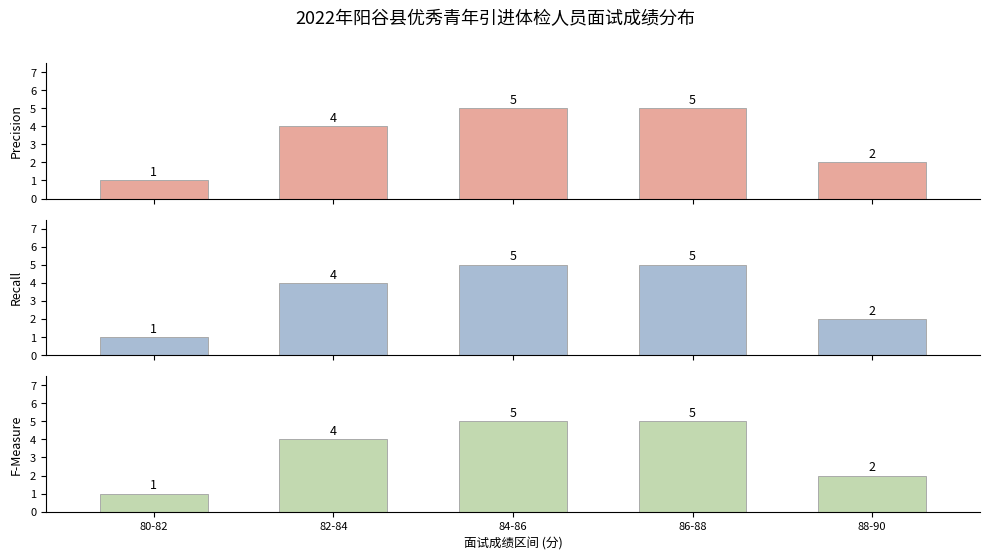

Which series has the largest range (max minus min)?

Precision